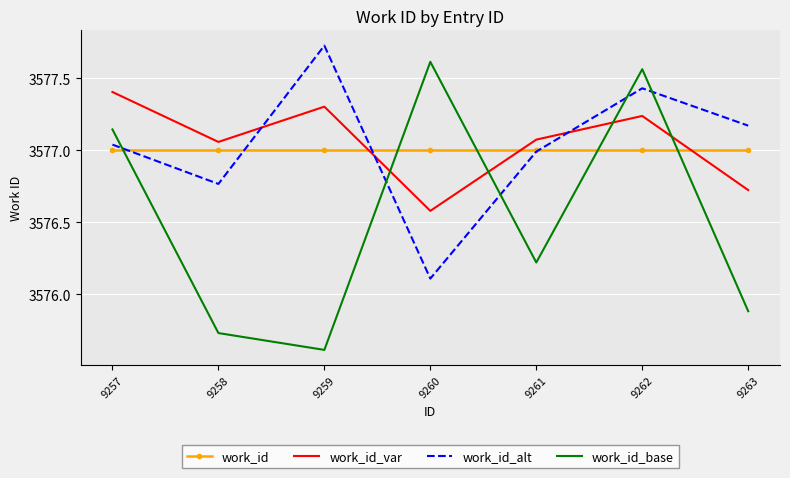

Reading left to right, transcribe all the data shown in this chart.

work_id: 9257=3577.0	9258=3577.0	9259=3577.0	9260=3577.0	9261=3577.0	9262=3577.0	9263=3577.0
work_id_var: 9257=3577.4	9258=3577.1	9259=3577.3	9260=3576.6	9261=3577.1	9262=3577.2	9263=3576.7
work_id_alt: 9257=3577.0	9258=3576.8	9259=3577.7	9260=3576.1	9261=3577.0	9262=3577.4	9263=3577.2
work_id_base: 9257=3577.1	9258=3575.7	9259=3575.6	9260=3577.6	9261=3576.2	9262=3577.6	9263=3575.9